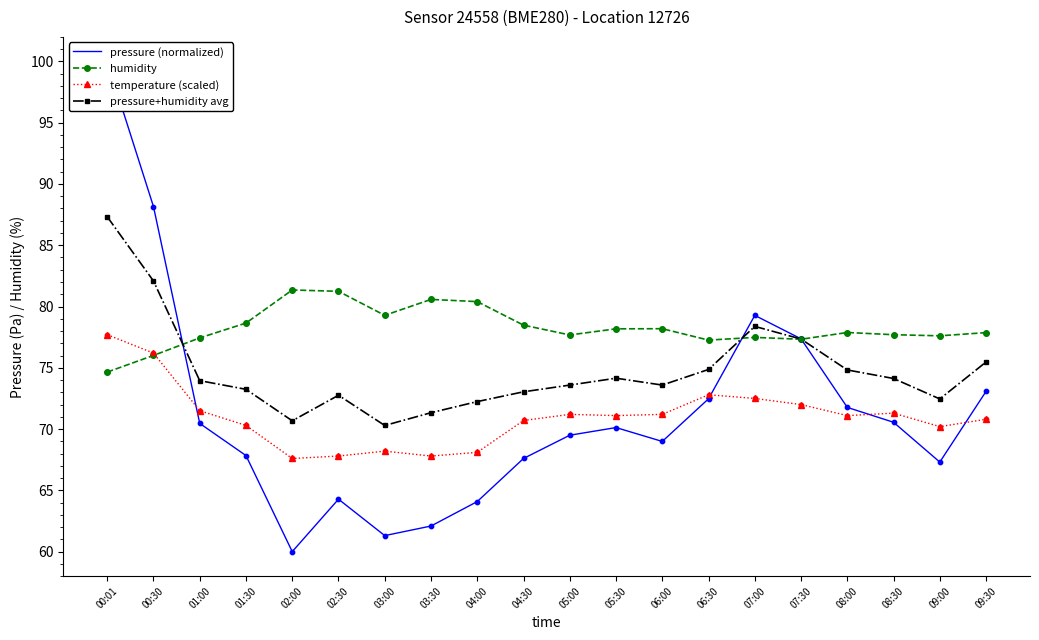

At which category is the sum across all series the highest?

00:01